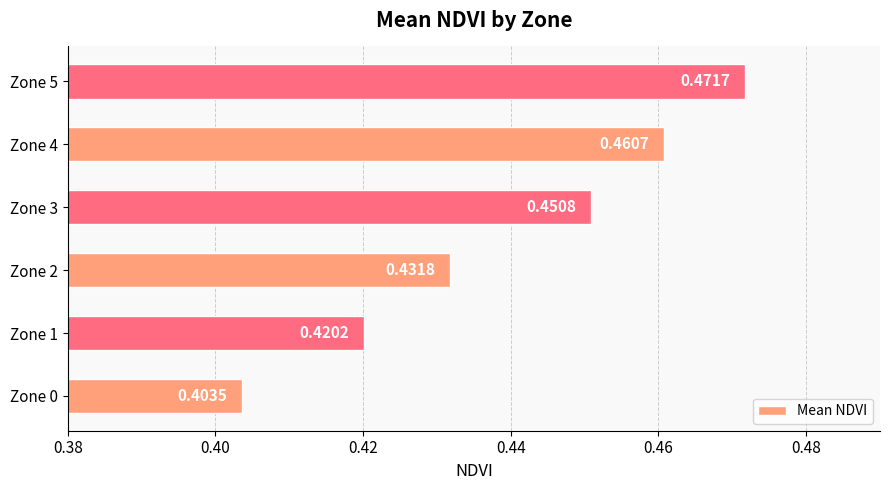

What is the sum of all values?

2.6